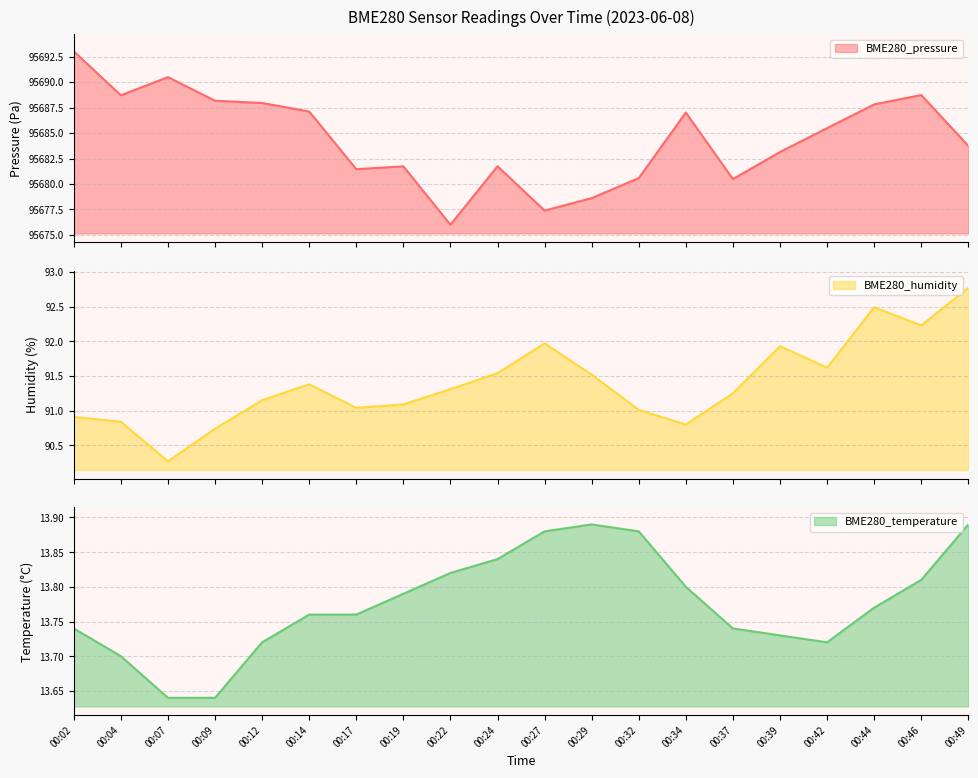

Is the value of BME280_pressure at 00:44 greater than the value of BME280_temperature at 00:42?

Yes